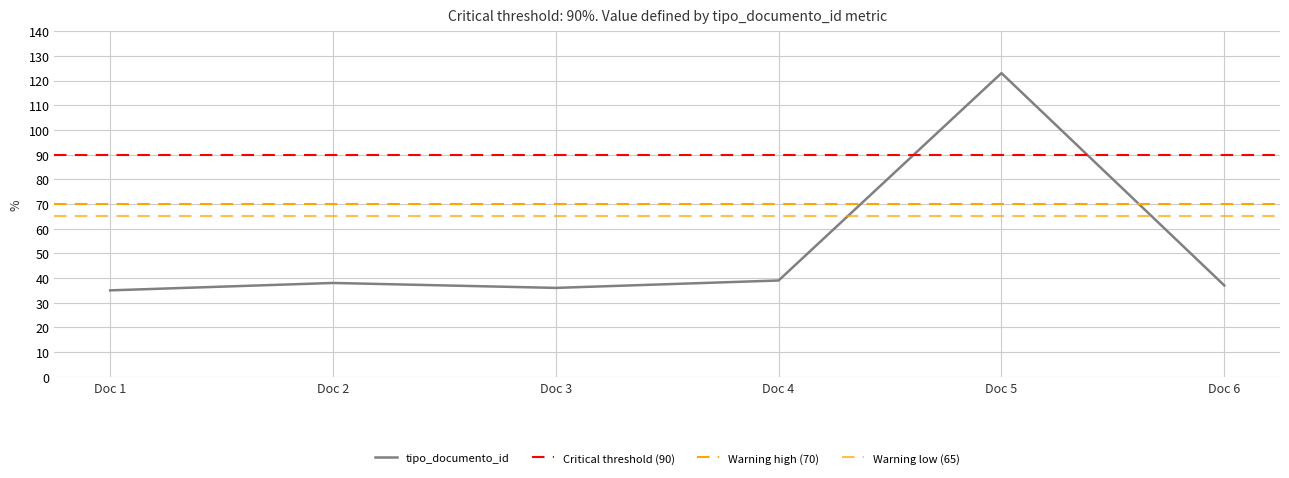

What is the highest value of the tipo_documento_id series?

123